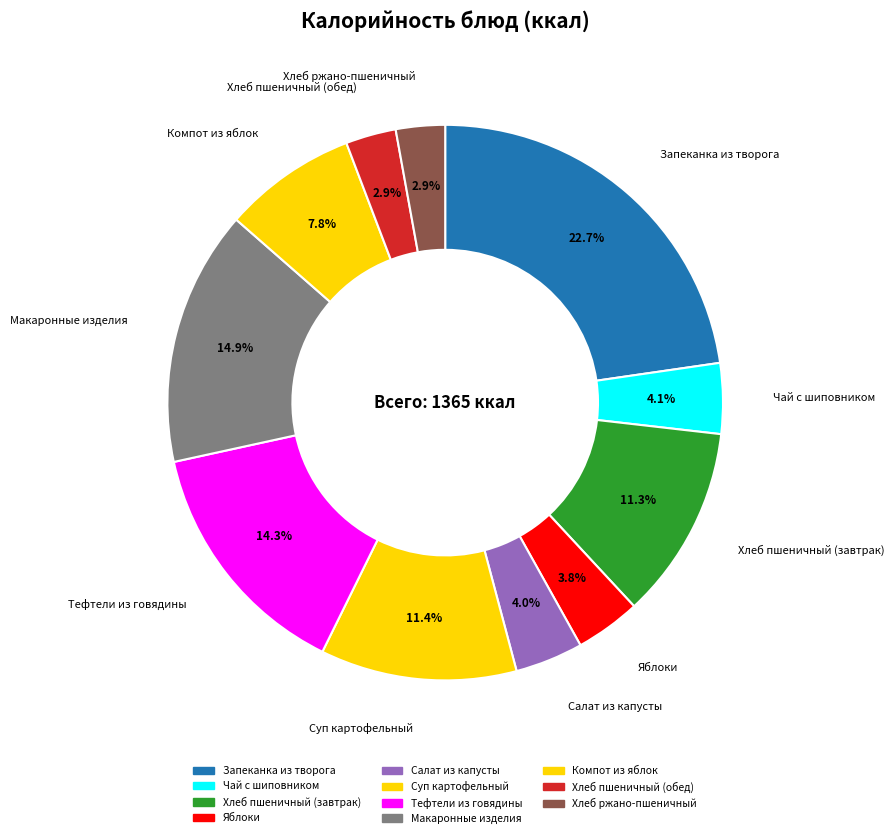

Which category has the biggest portion of the pie?

Запеканка из творога